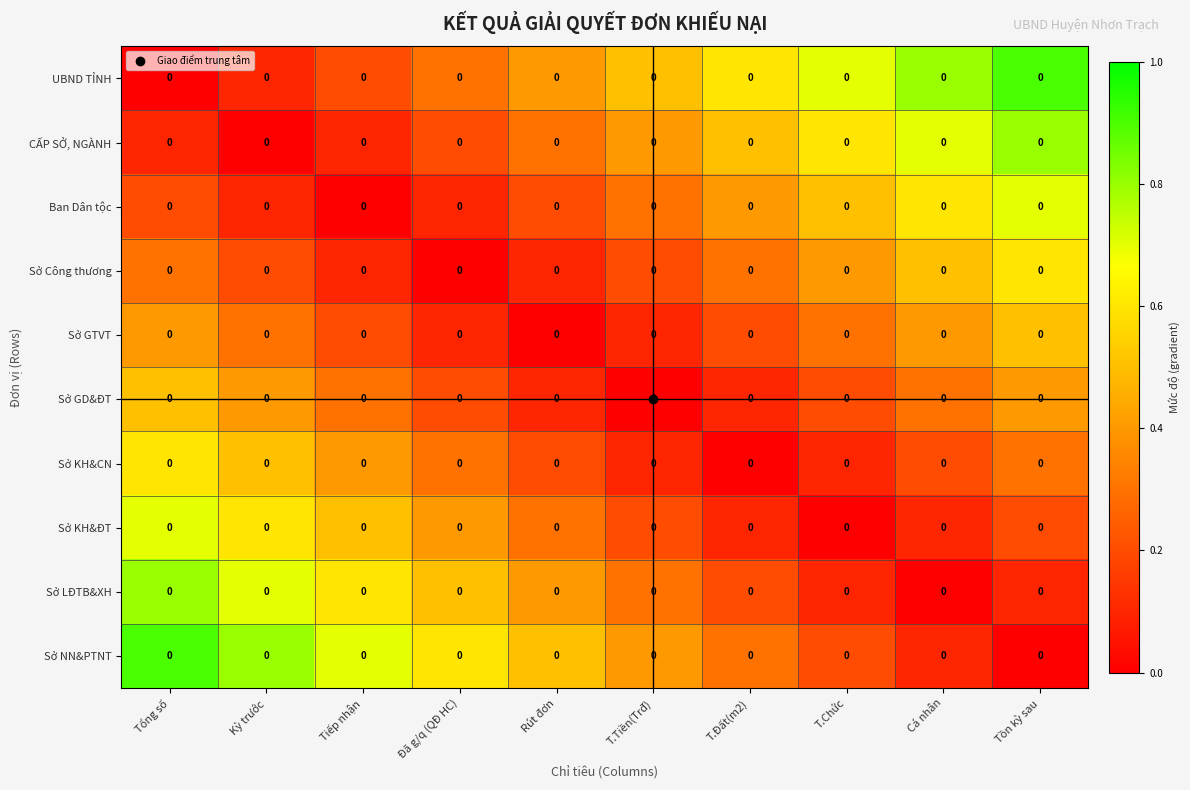

Is the value of Sở LĐTB&XH at Rút đơn greater than the value of Ban Dân tộc at Kỳ trước?

Yes